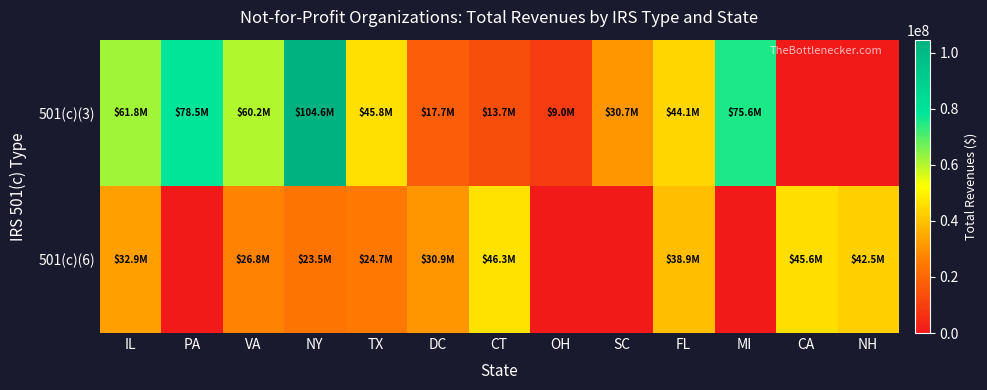

Which label corresponds to the largest value in the chart?

NY